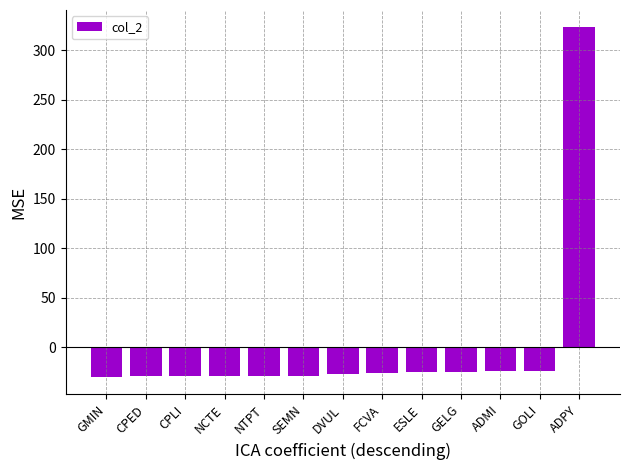

Is it true that the value at ADPY is 196.8?

False